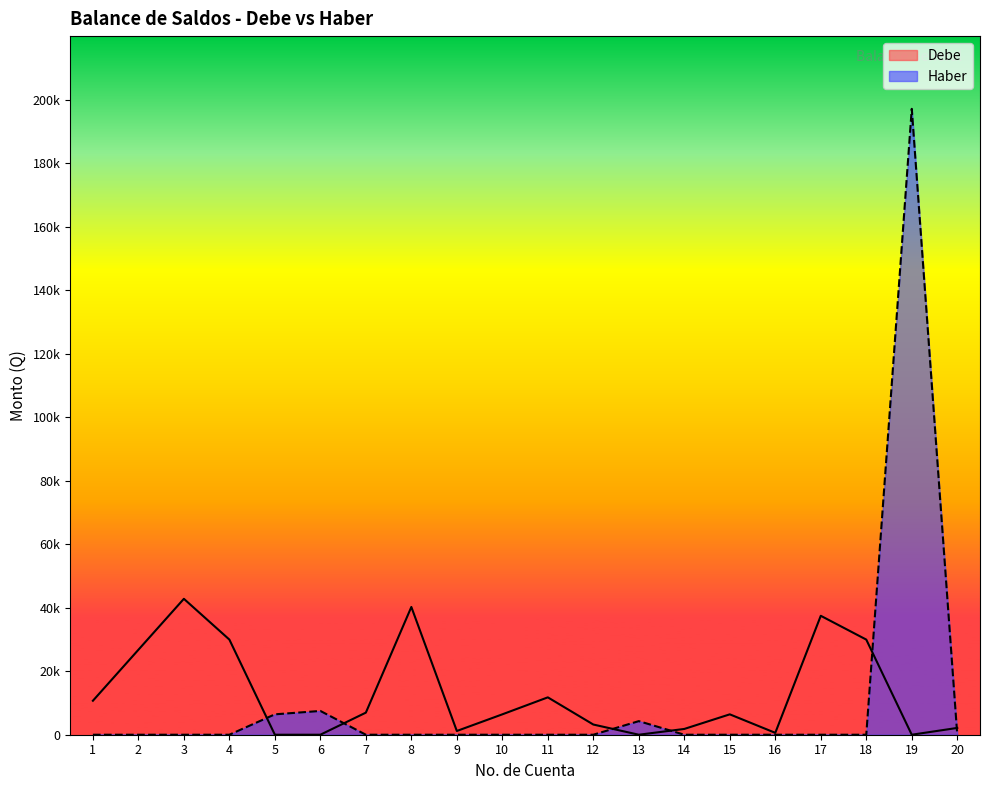

What is the spread (max minus min) of values at 8?

40232